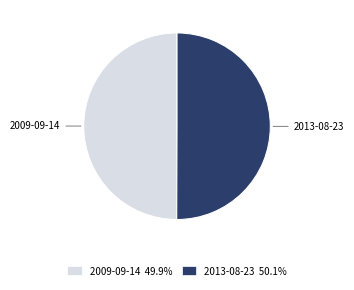

What is the ratio of the value at 2009-09-14 to the value at 2013-08-23?

1.0